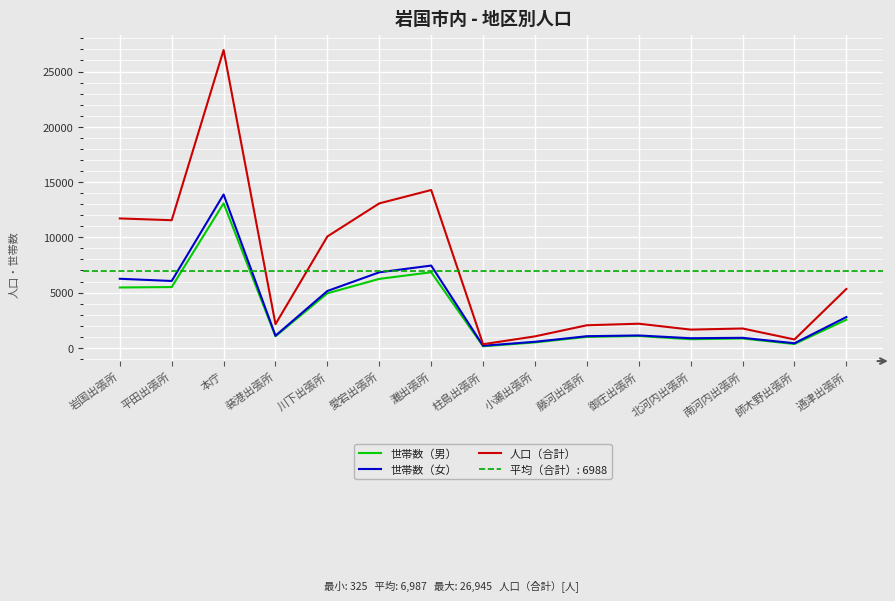

How many data points in 世帯数（女） are less than 1118?

7